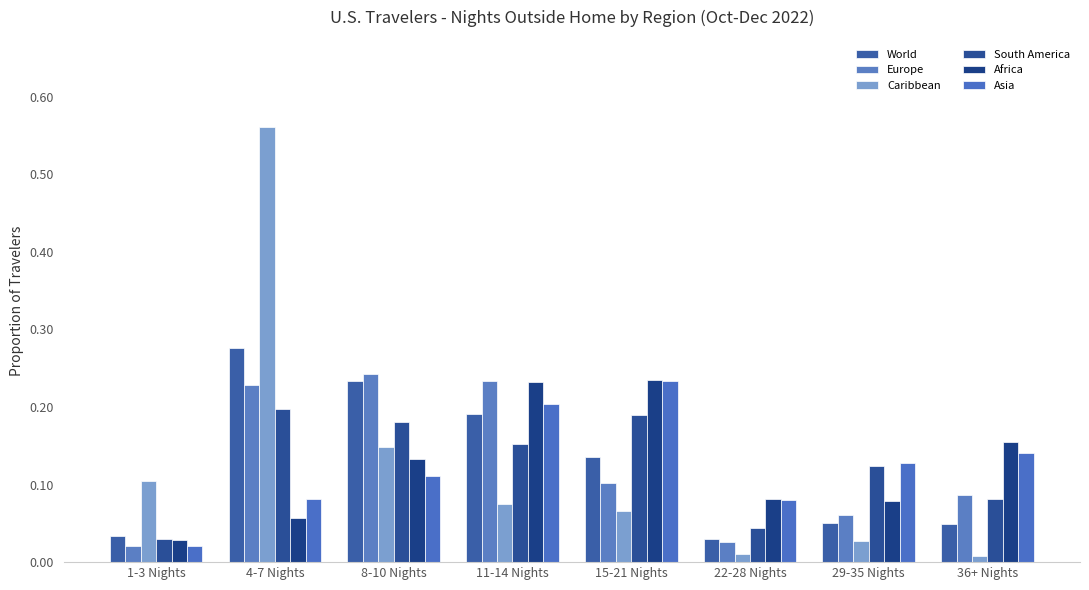

What is the total value across all series at 1-3 Nights?

0.2